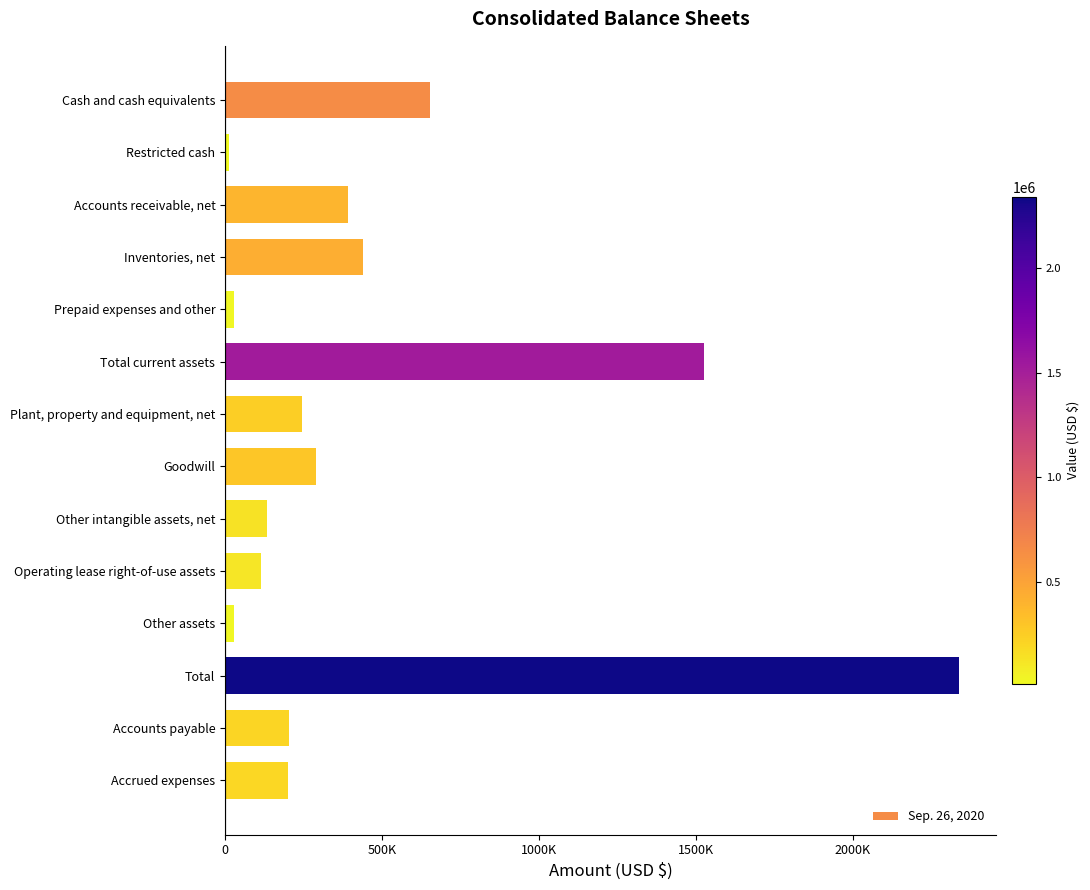

How many data points are less than 244667?

7